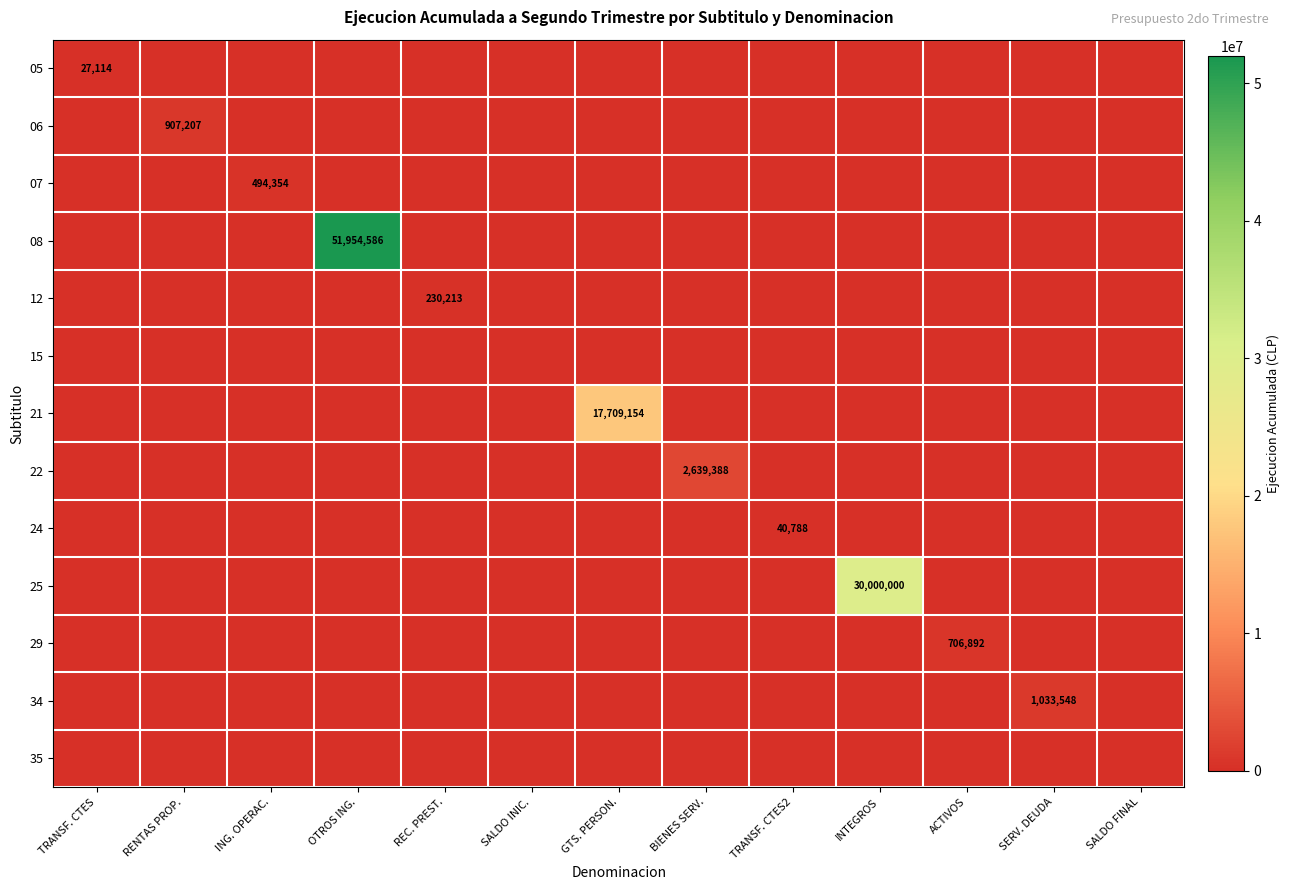

The 29 series shows 706892 at ACTIVOS. True or false?

True